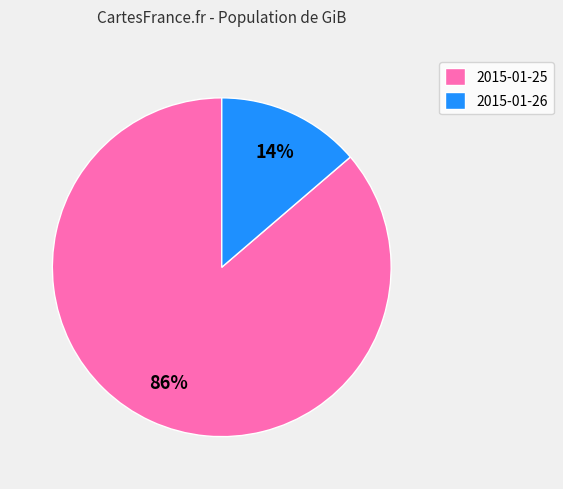

To the nearest percent, what percentage of the pie is 2015-01-25?

86%